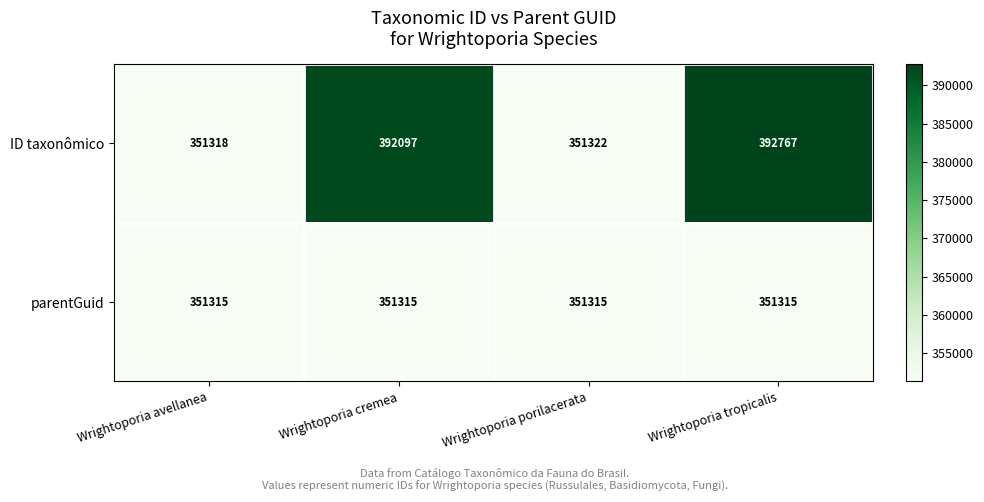

What is the average value of the ID taxonômico series?

371876